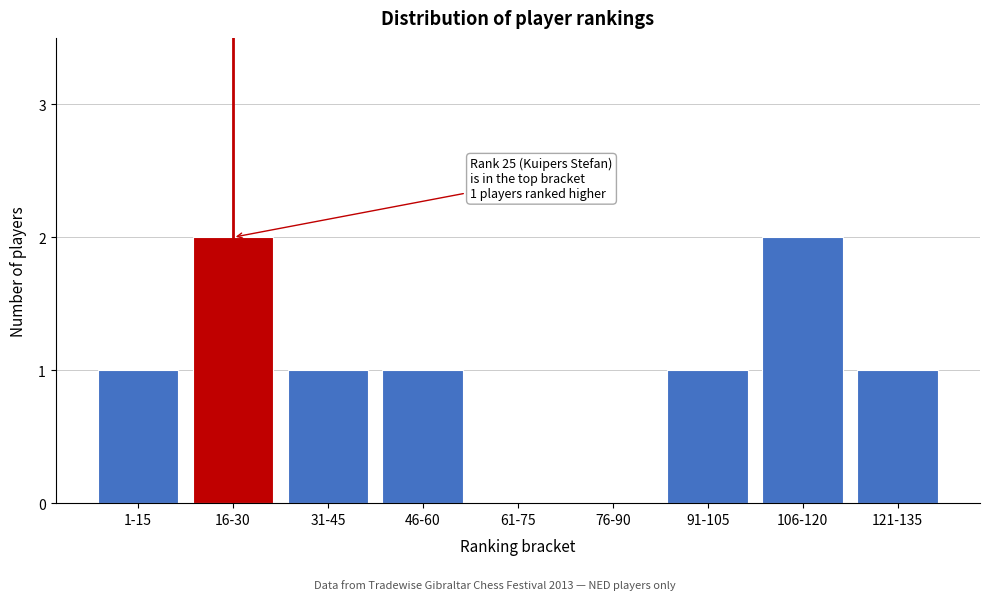

Reading left to right, extract all data points from this chart.

1-15=1	16-30=2	31-45=1	46-60=1	61-75=0	76-90=0	91-105=1	106-120=2	121-135=1